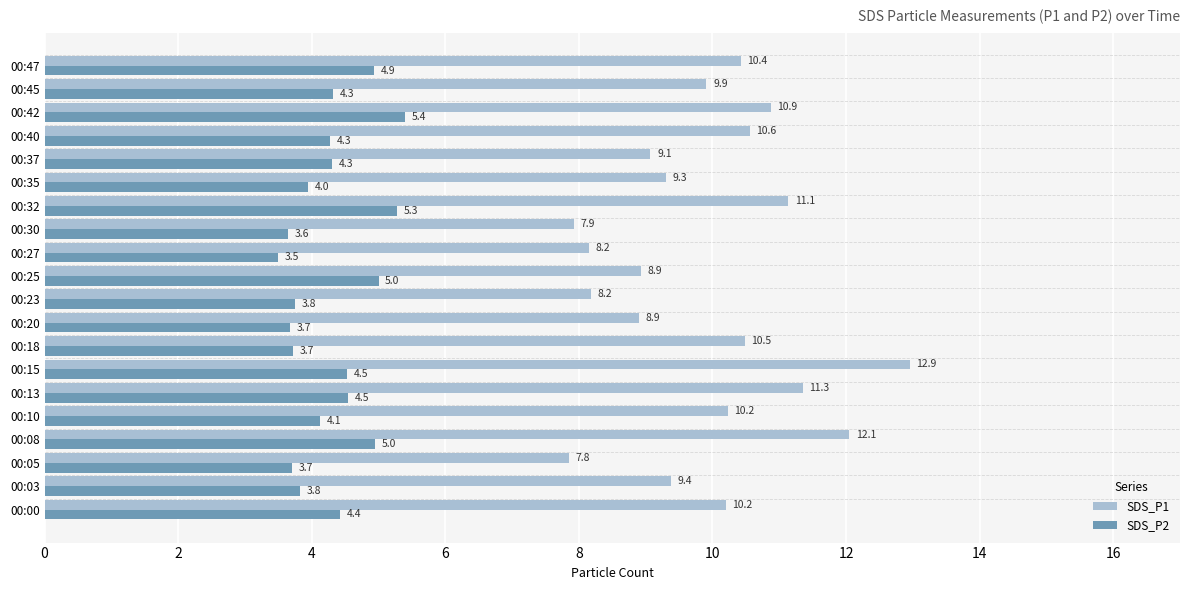

Where is SDS_P1 nearest to the value 10?

00:45